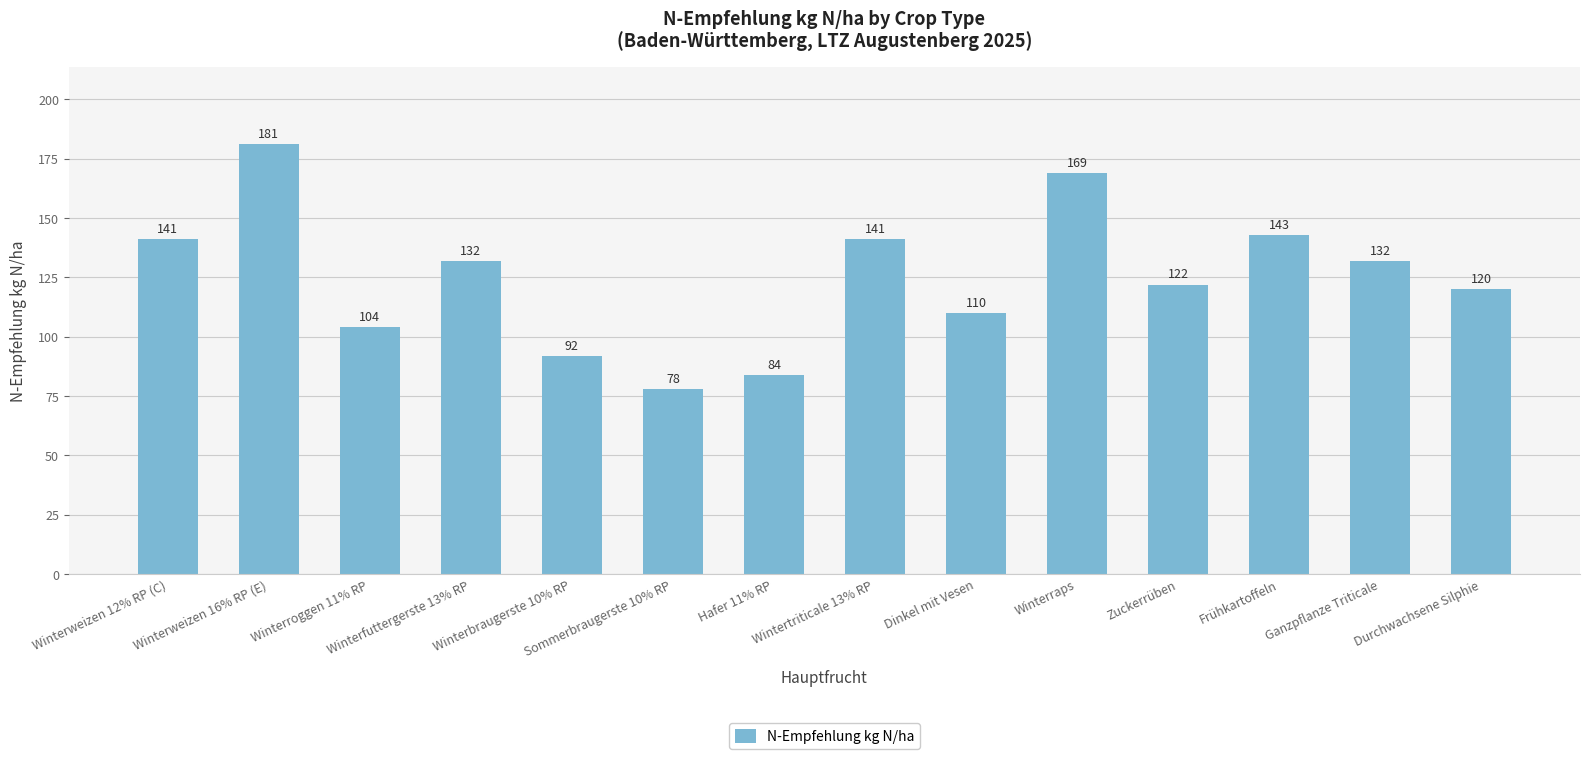

Reading left to right, what are all the values shown in this chart?

Winterweizen 12% RP (C)=141	Winterweizen 16% RP (E)=181	Winterroggen 11% RP=104	Winterfuttergerste 13% RP=132	Winterbraugerste 10% RP=92	Sommerbraugerste 10% RP=78	Hafer 11% RP=84	Wintertriticale 13% RP=141	Dinkel mit Vesen=110	Winterraps=169	Zuckerrüben=122	Frühkartoffeln=143	Ganzpflanze Triticale=132	Durchwachsene Silphie=120